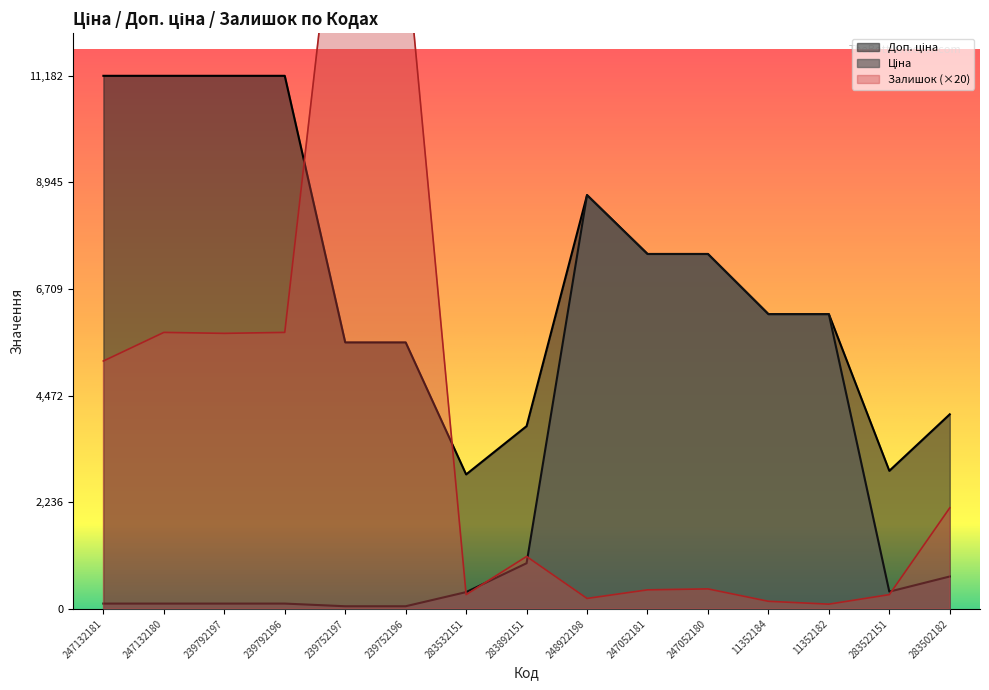

List the labels in order of Залишок value, largest first.

239752197, 239752196, 247132180, 239792196, 239792197, 247132181, 283502182, 283892151, 247052180, 247052181, 283532151, 283522151, 248922198, 11352184, 11352182